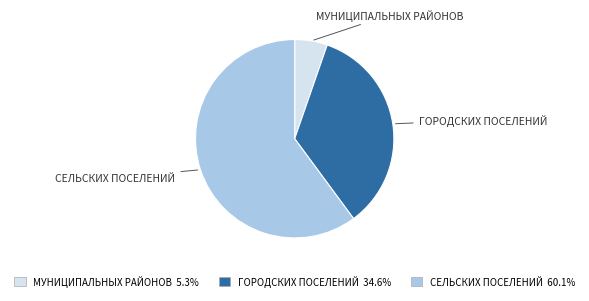

Does any single category account for the majority?

Yes